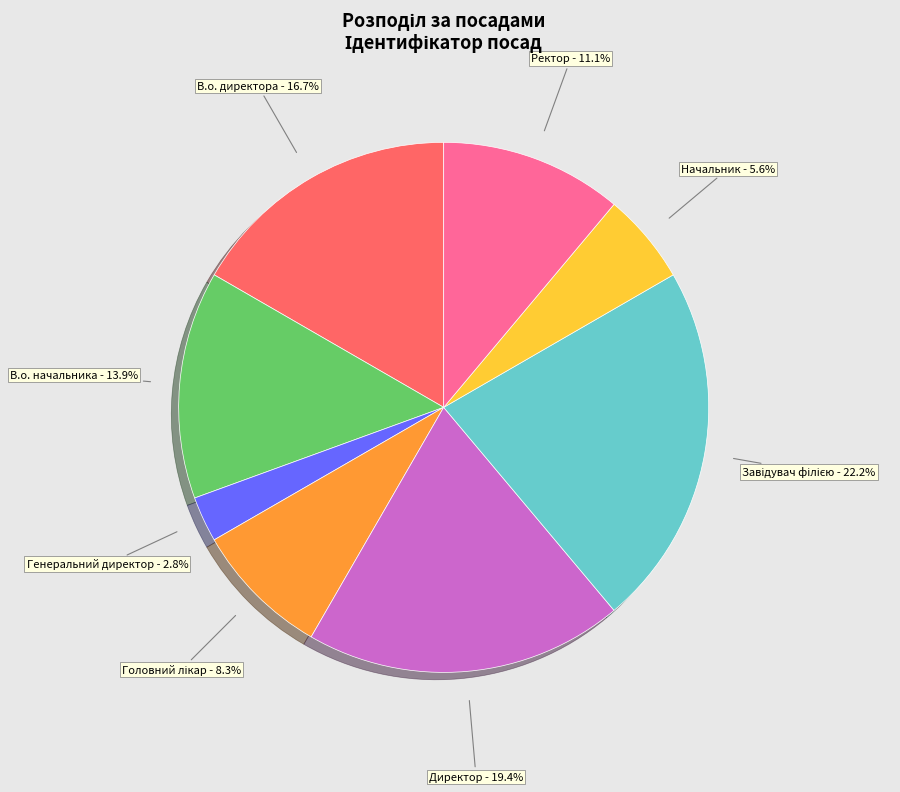

Which slice is the smallest?

Генеральний директор